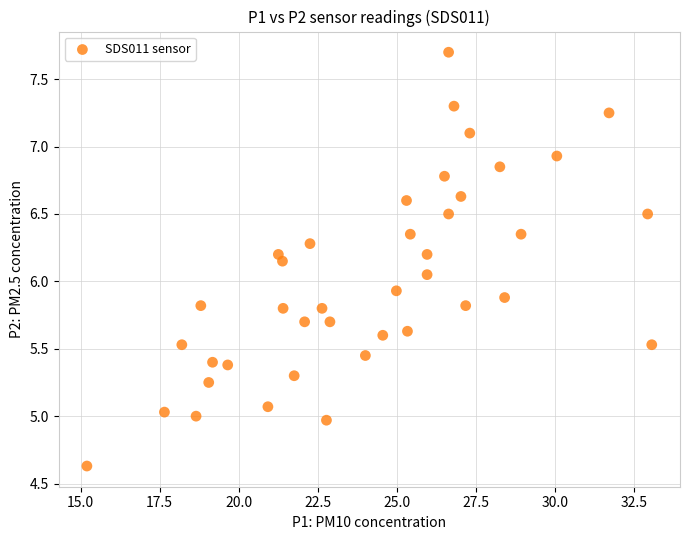

What is the range of X values (max minus min)?

17.8